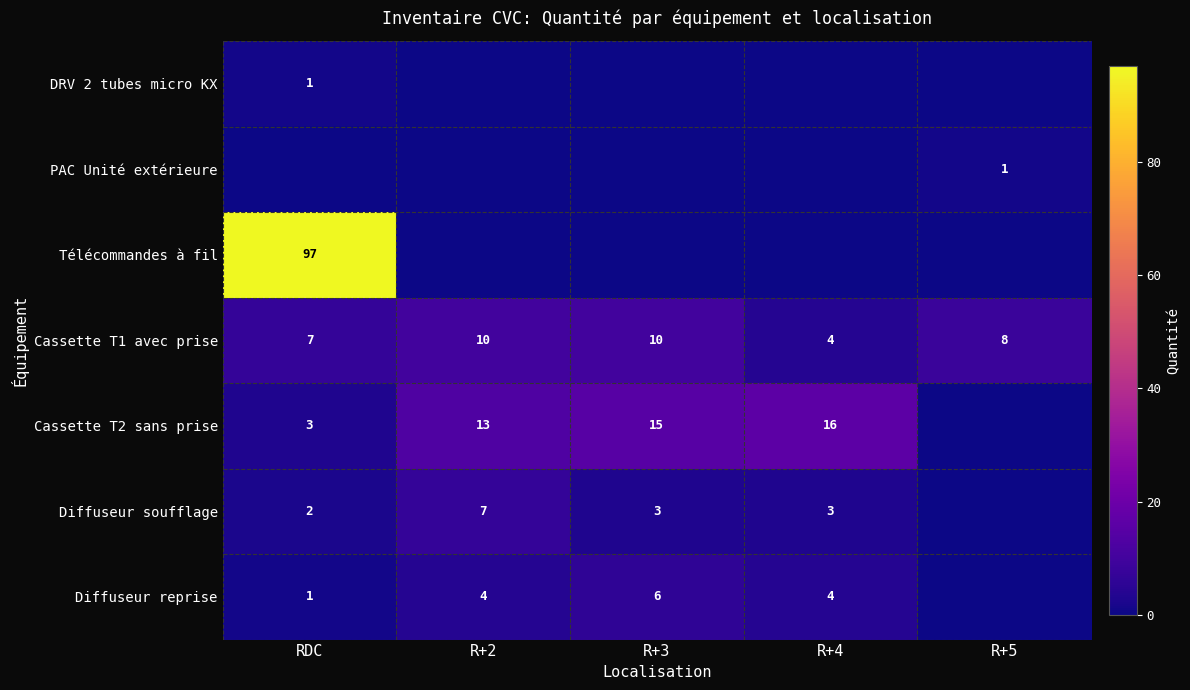

What is the difference between the maximum and minimum values in the Cassette T1 avec prise series?

6